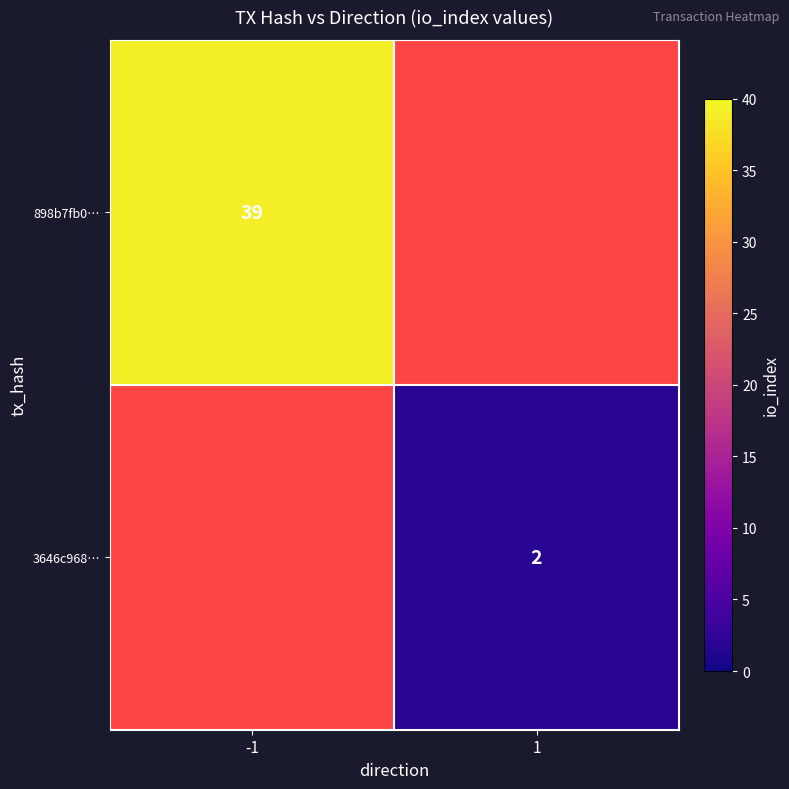

True or false: 3646c968… has a value of 2 at 1.

True